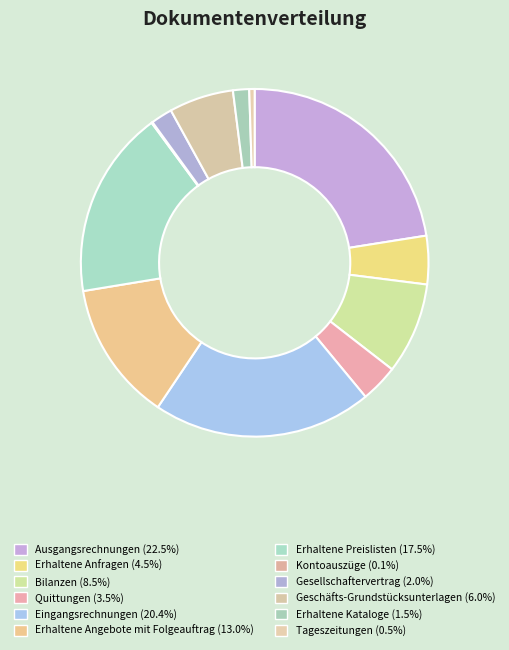

To the nearest percent, what is the difference between the largest and smallest slice percentages?

22%